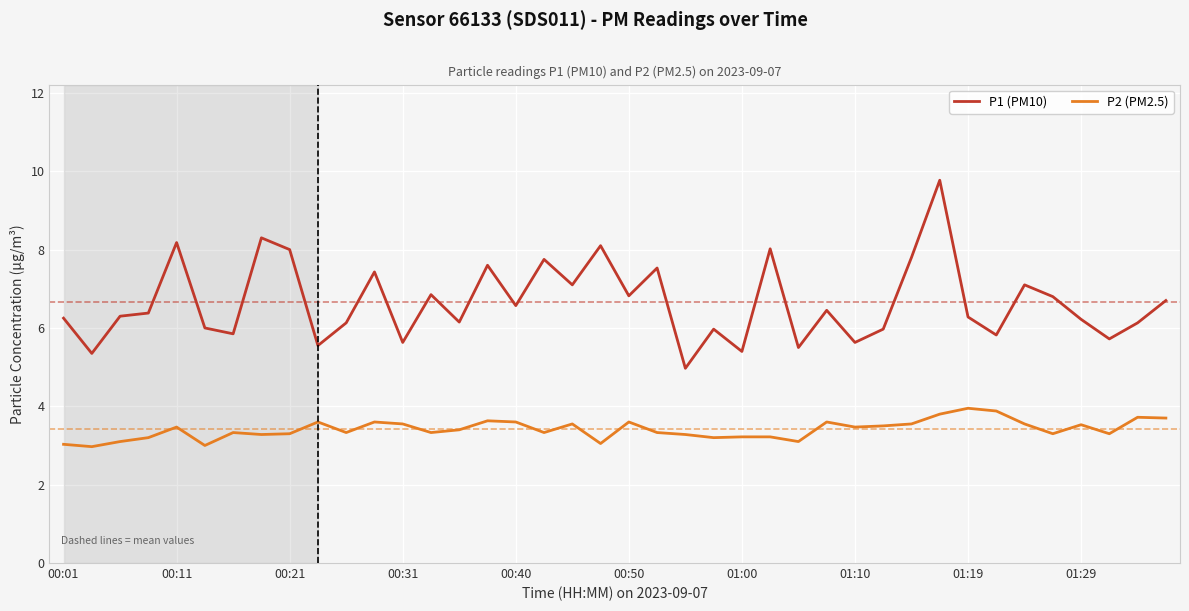

True or false: P1 (PM10) and P2 (PM2.5) intersect in this chart.

False